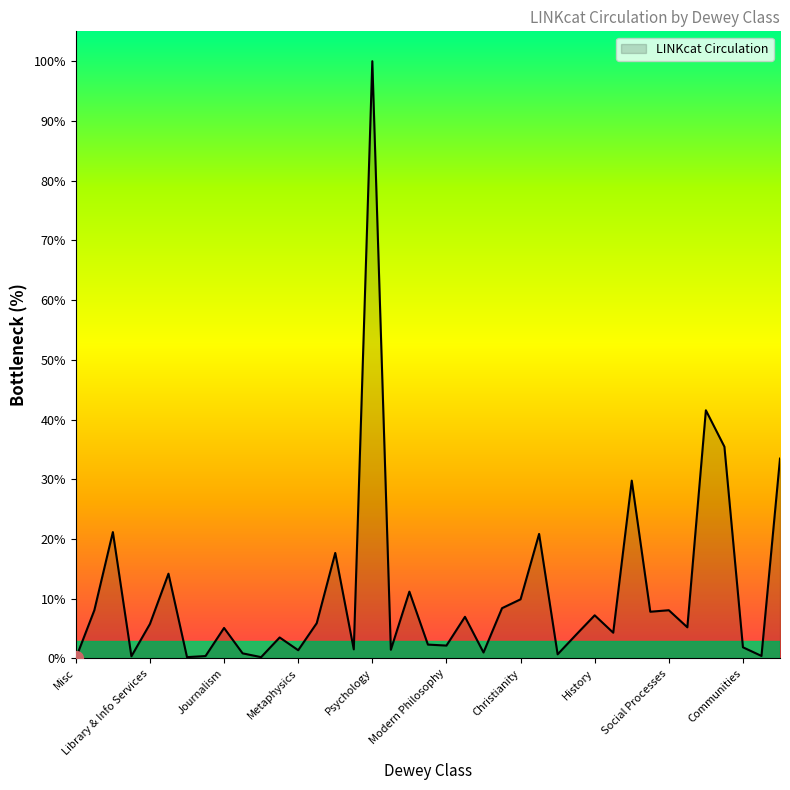

What is the difference between the maximum and minimum values?

100.0